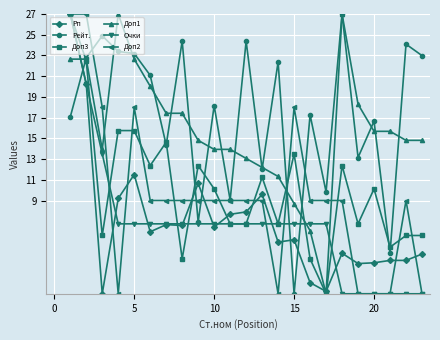

What is the value of the Доп3 point at the 9th from the left?

12.4